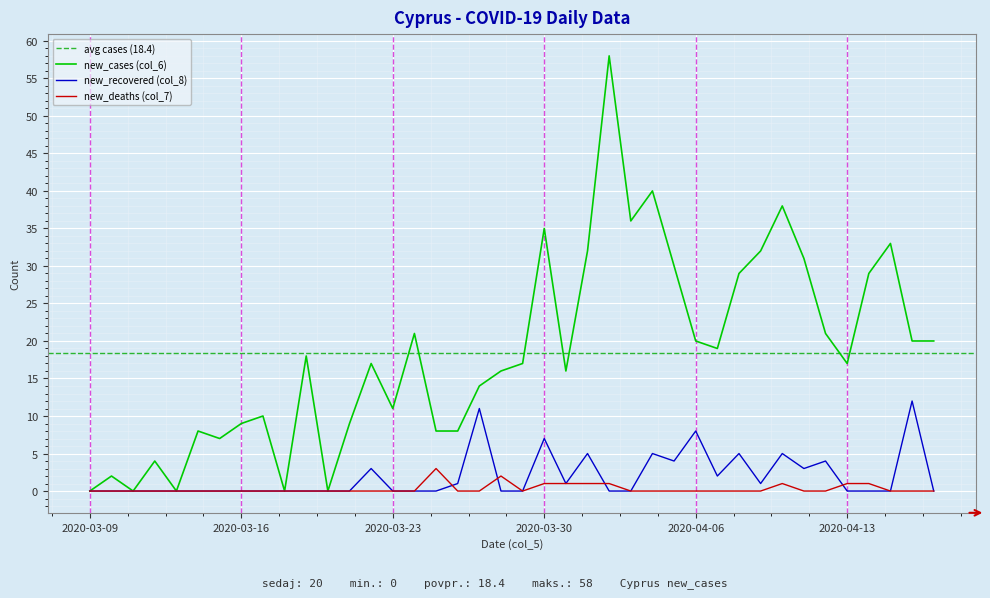

What is the difference between the maximum and minimum values in the new_recovered (col_8) series?

12